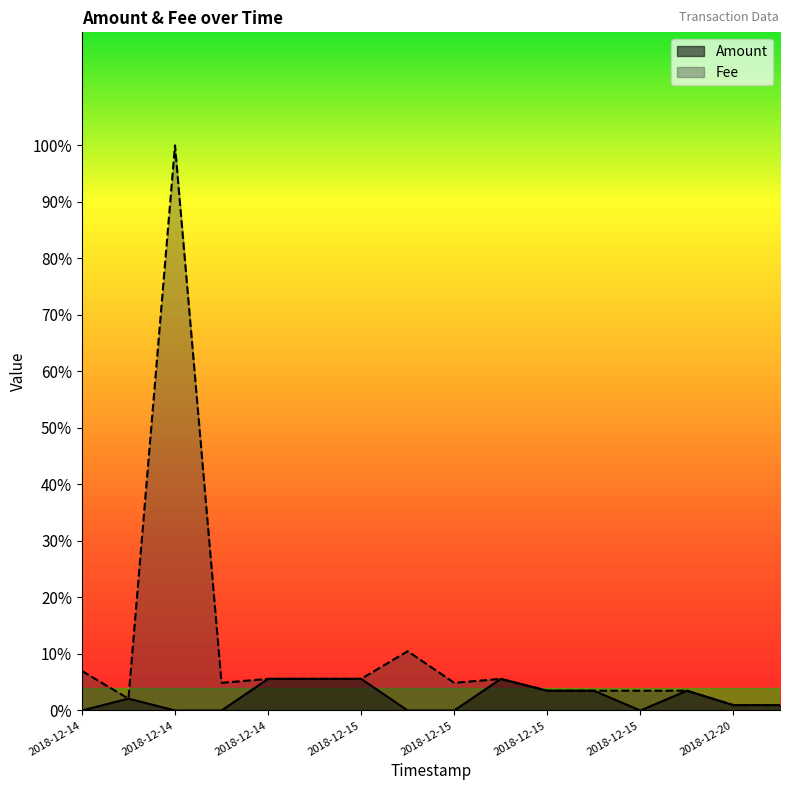

How many interior local peaks does the Fee series have?

3